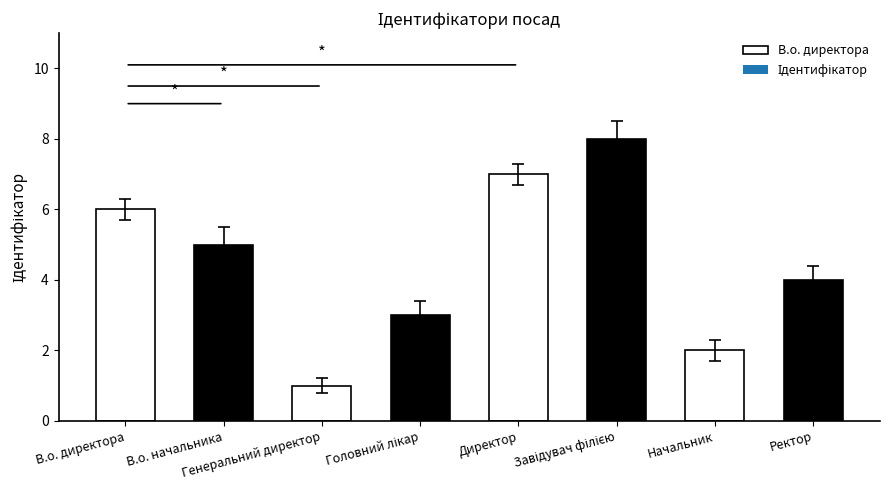

Between Генеральний директор and Ректор, which is larger?

Ректор